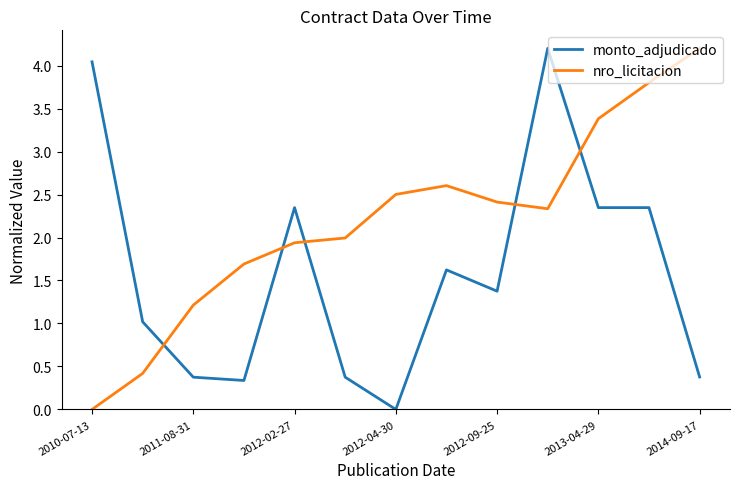

Rank the series by their average value, from lowest to highest.

monto_adjudicado, nro_licitacion